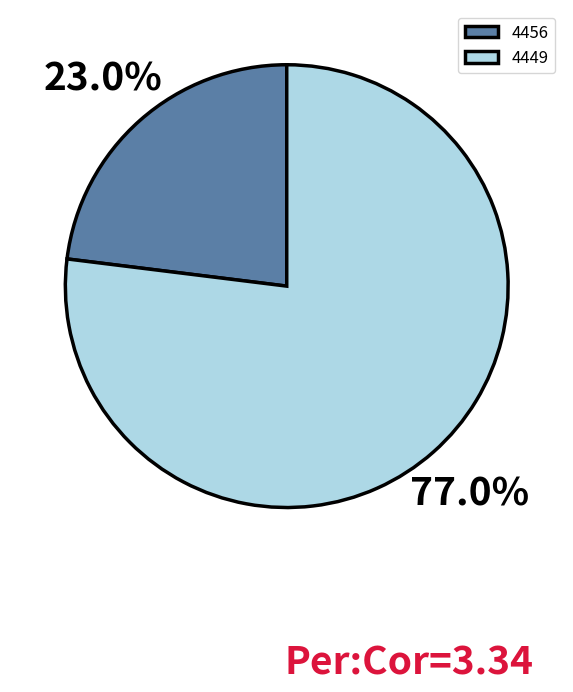

Which has a higher value, 4456 or 4449?

4449